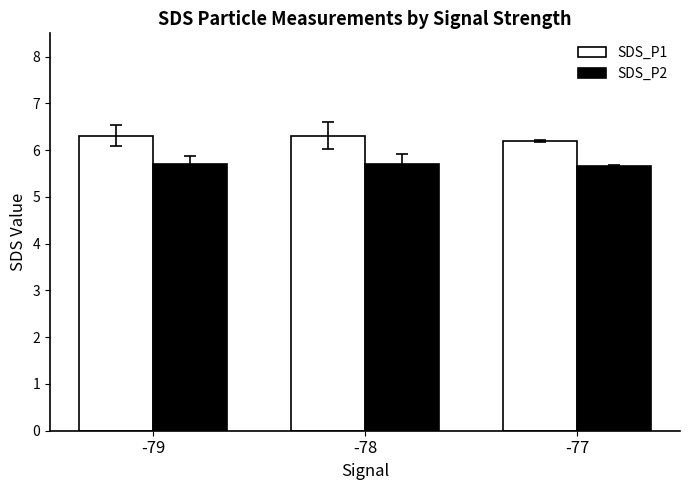

At how many categories does at least one series exceed 6?

3